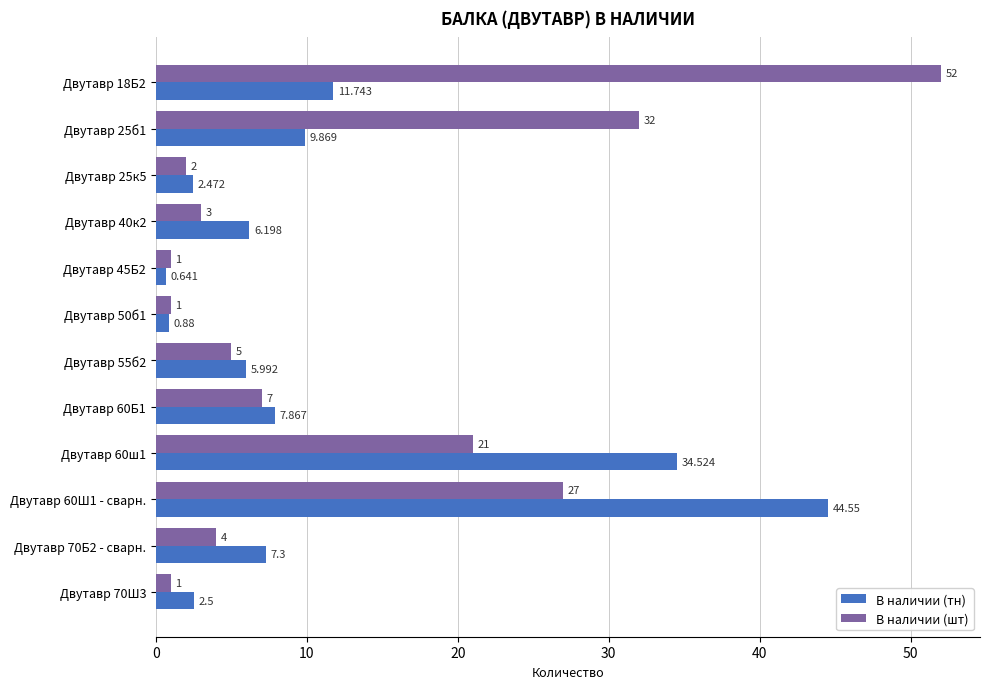

List the series in order of their overall mean, lowest first.

В наличии (тн), В наличии (шт)